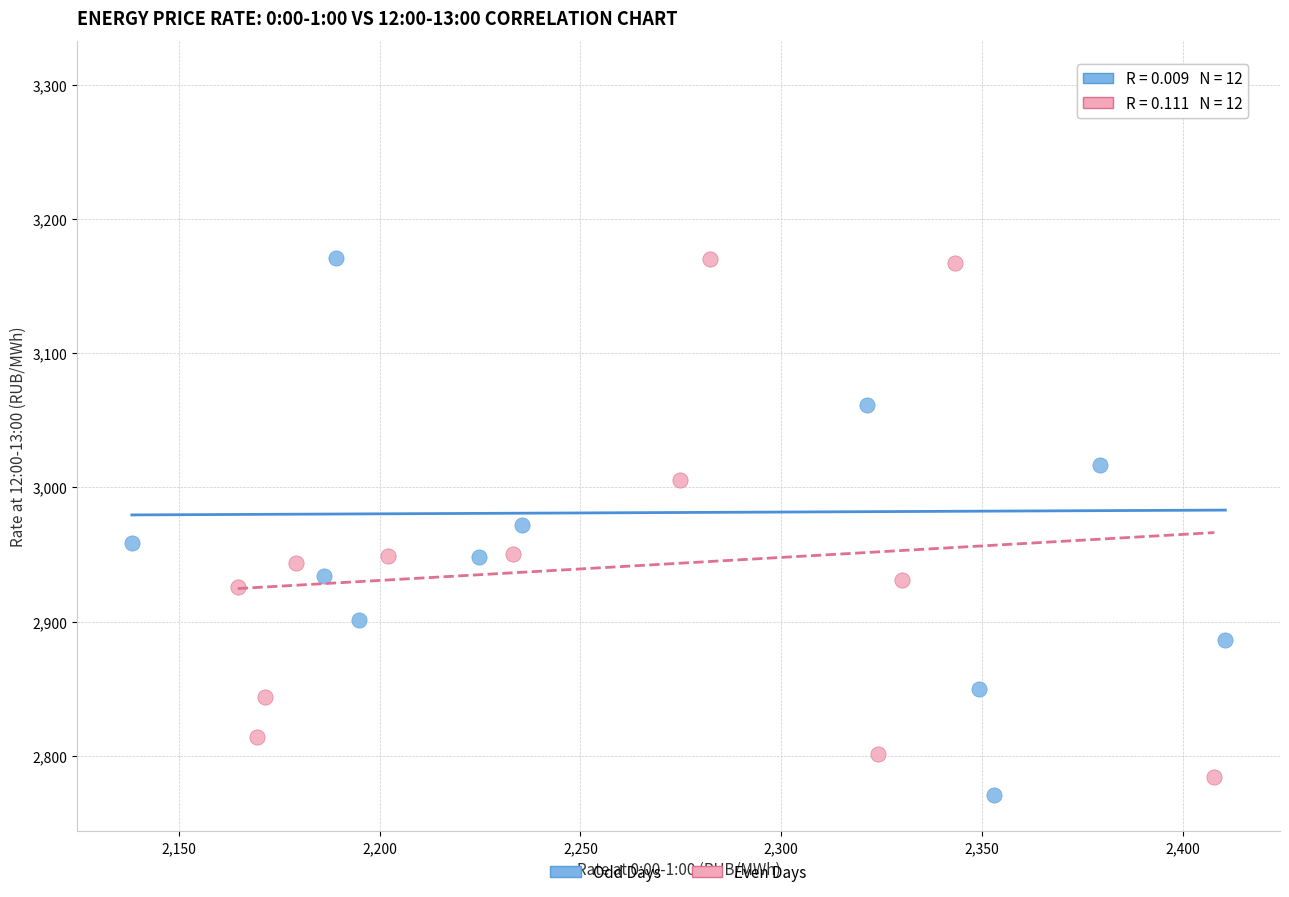

Which series reaches the maximum Y coordinate?

Odd Days